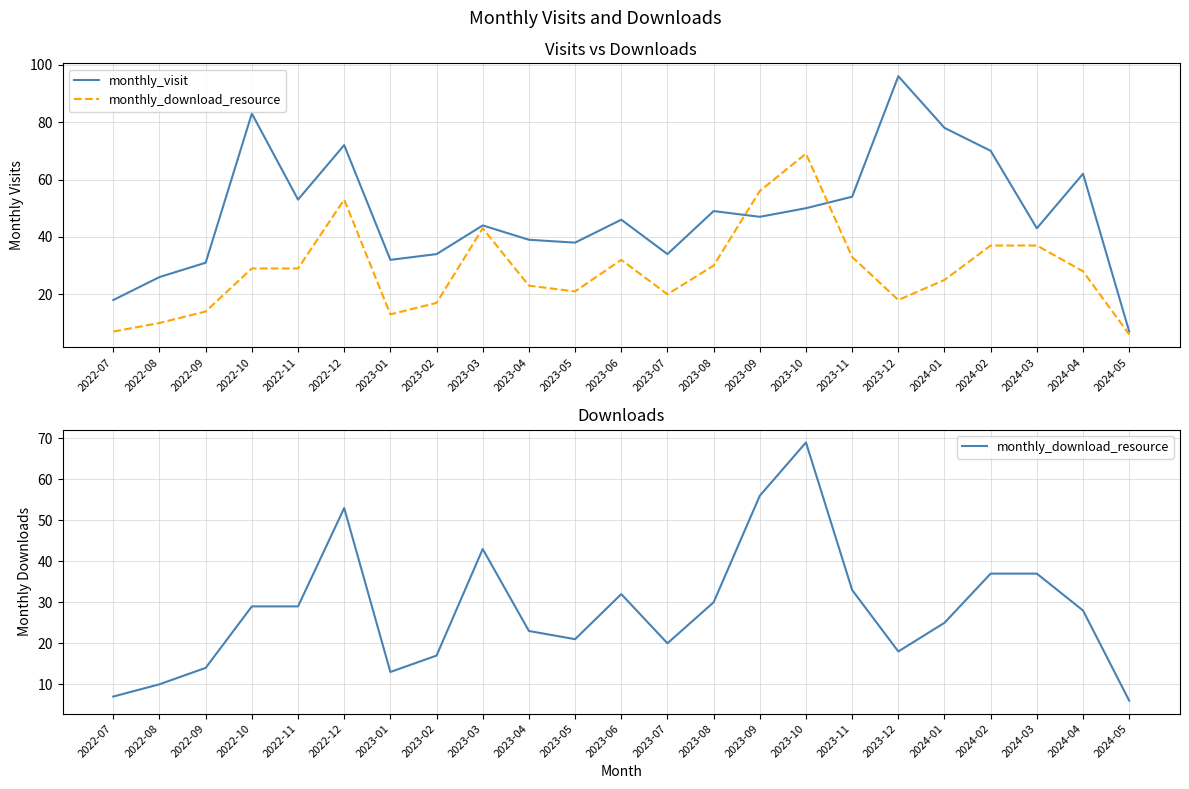

What is the label of the 20th point from the right?

2022-10